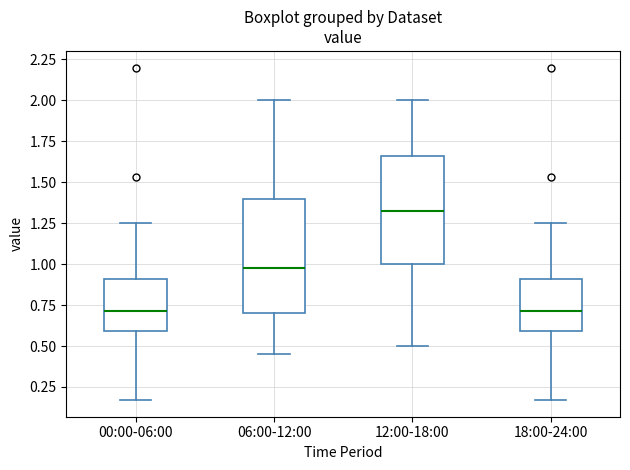

Which box has the highest median line?

12:00-18:00